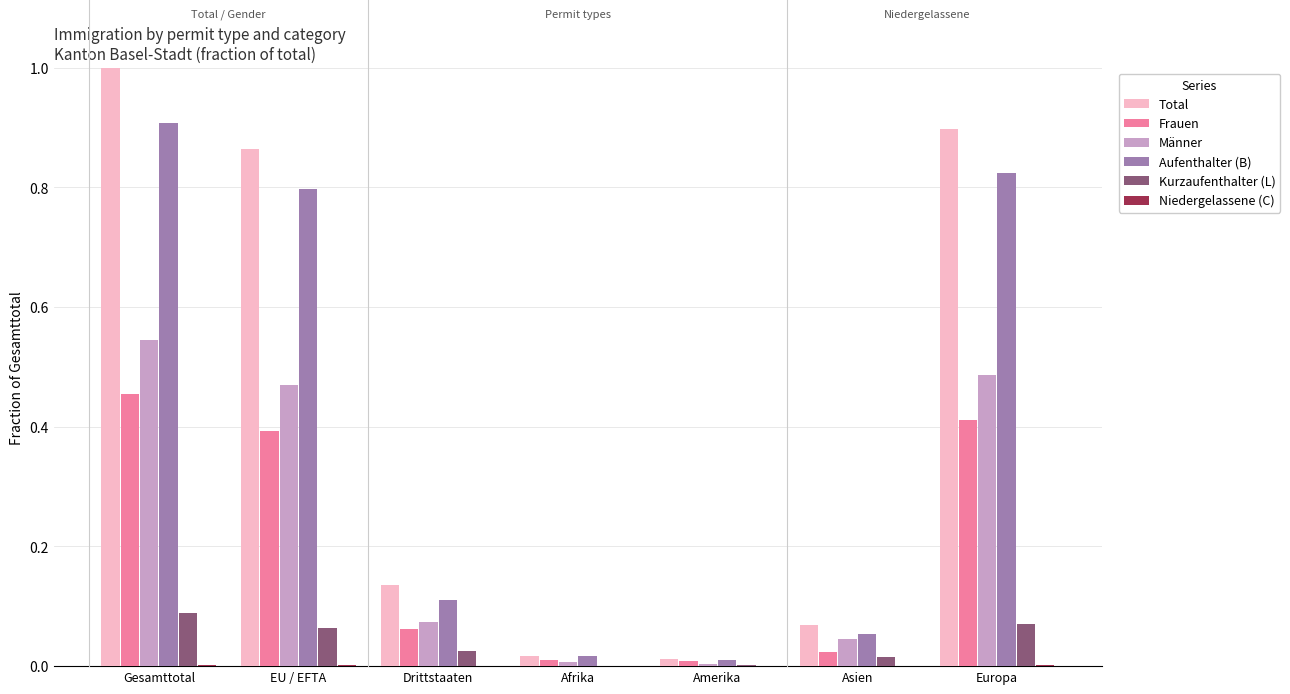

At which category is the sum across all series the highest?

Gesamttotal